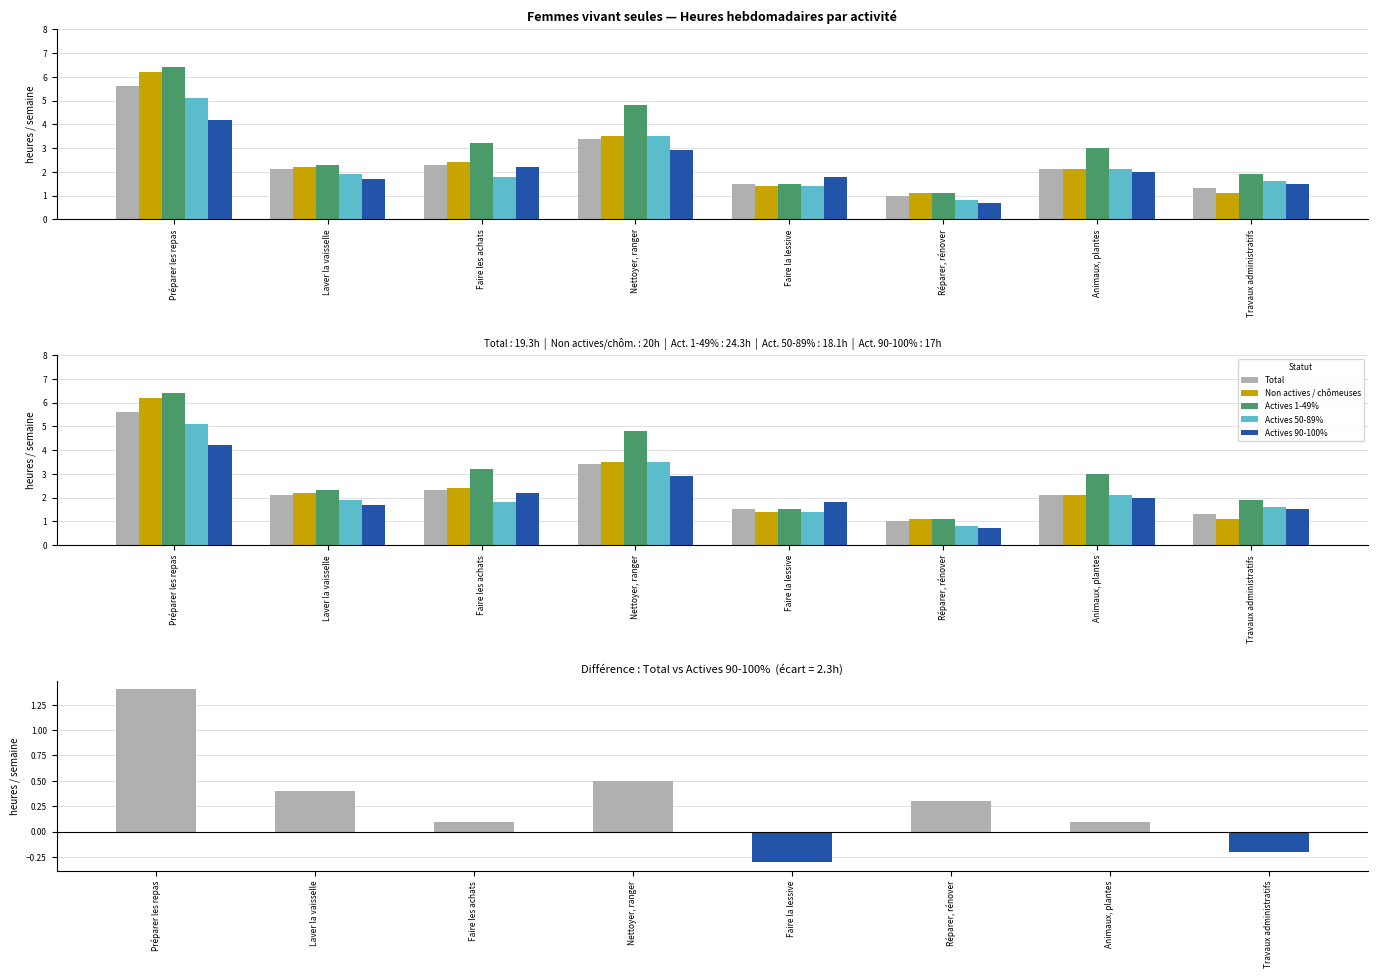

What is the highest value of the Actives 50-89% series?

5.1